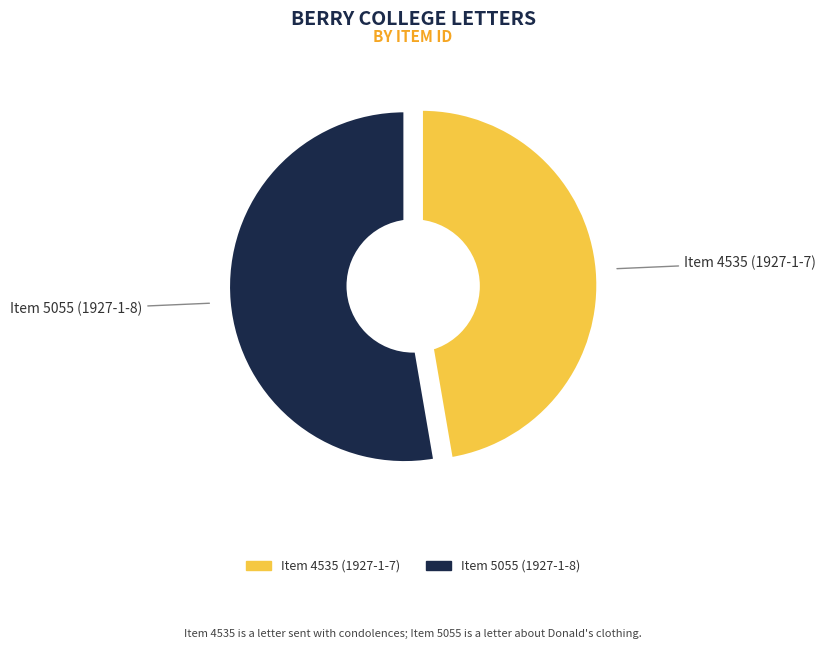

Combined, what portion of the pie is Item 5055 (1927-1-8) and Item 4535 (1927-1-7)?

100.0%